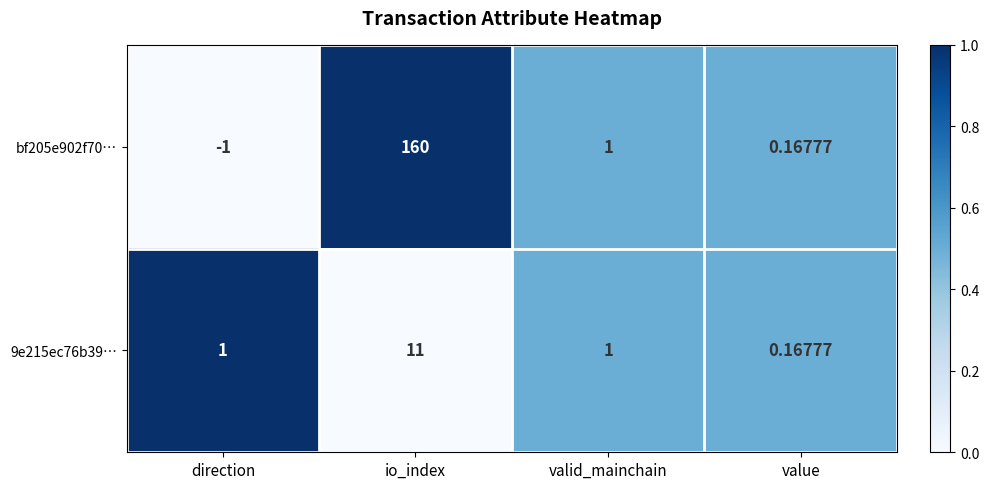

At how many categories does at least one series exceed 0?

4